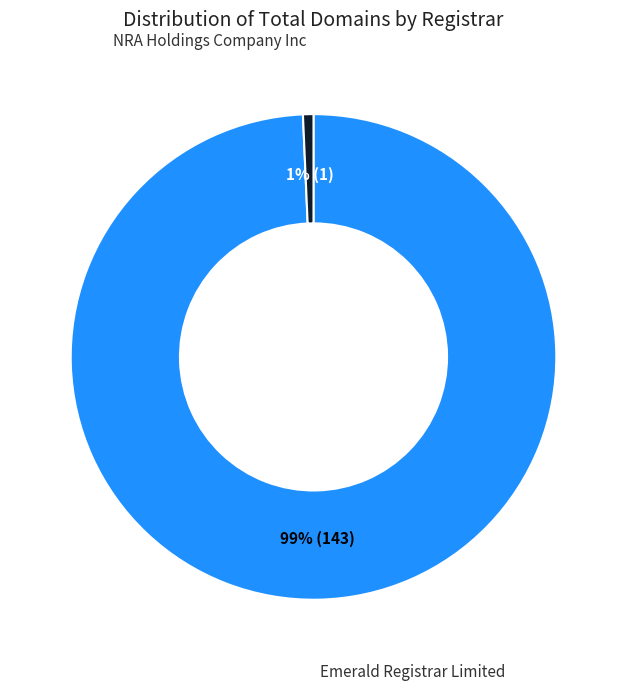

What is the majority slice?

Emerald Registrar Limited